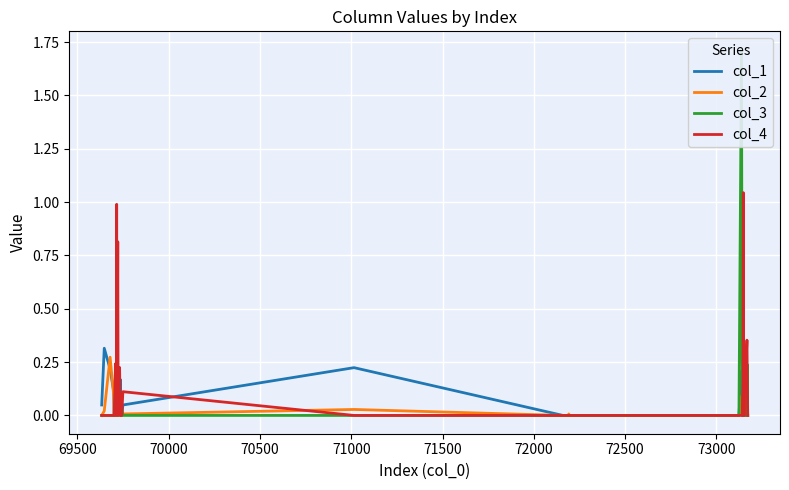

True or false: col_2 and col_3 intersect in this chart.

True